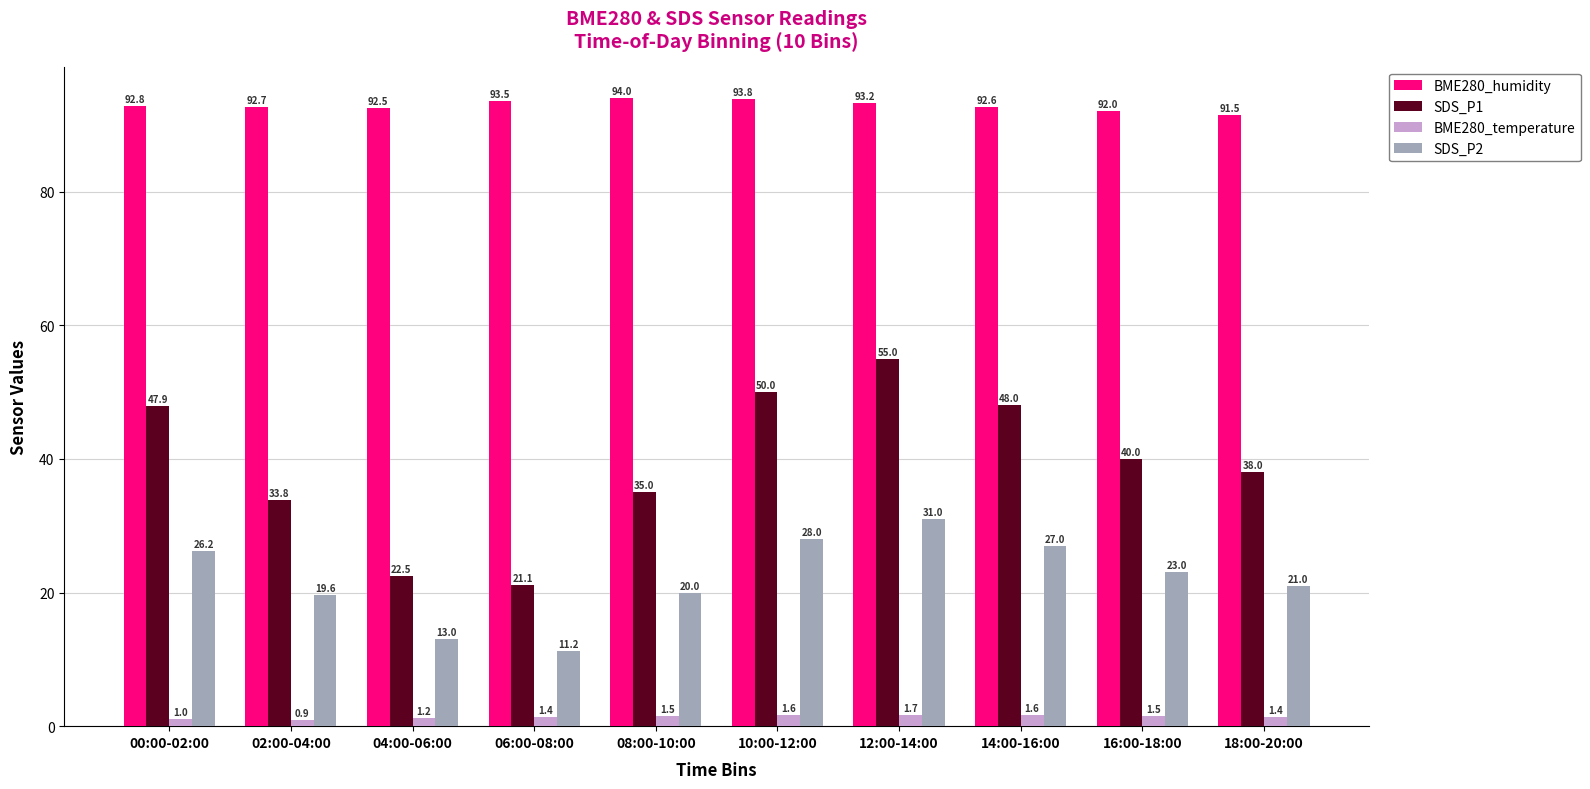

How many bars are there in each group?

4